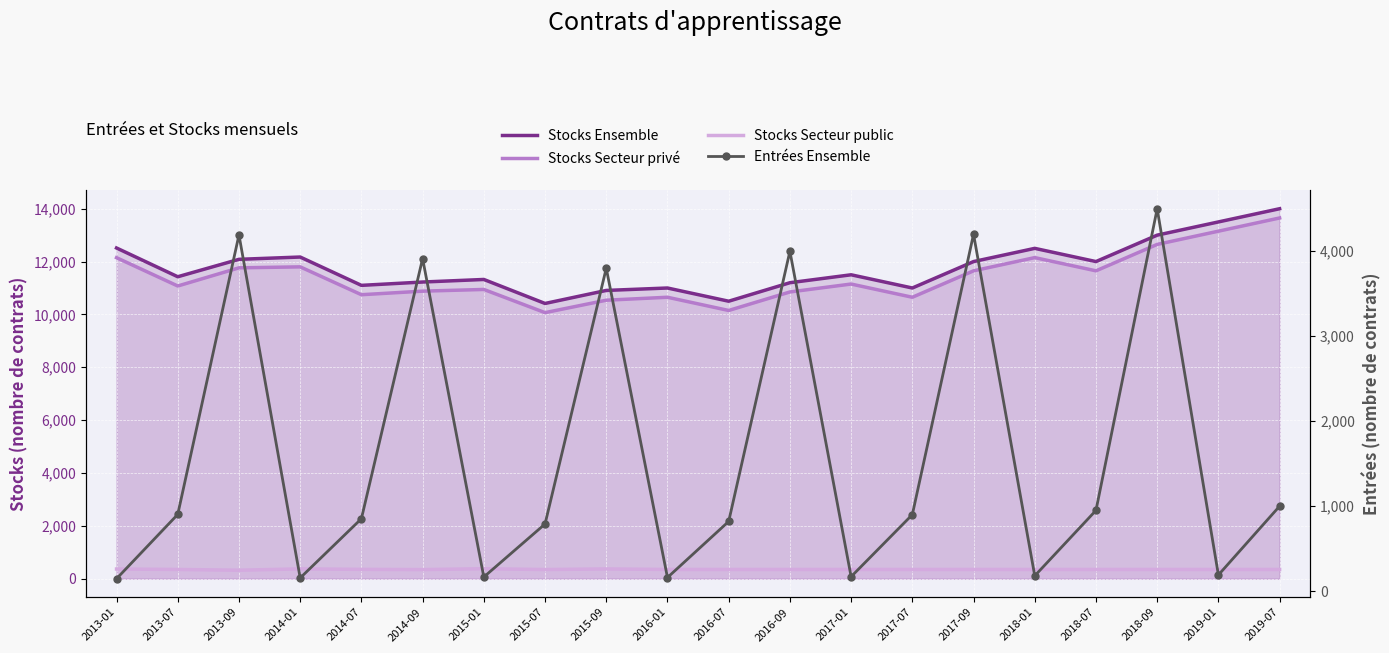

Between 2018-07 and 2016-09, which is larger?

2018-07